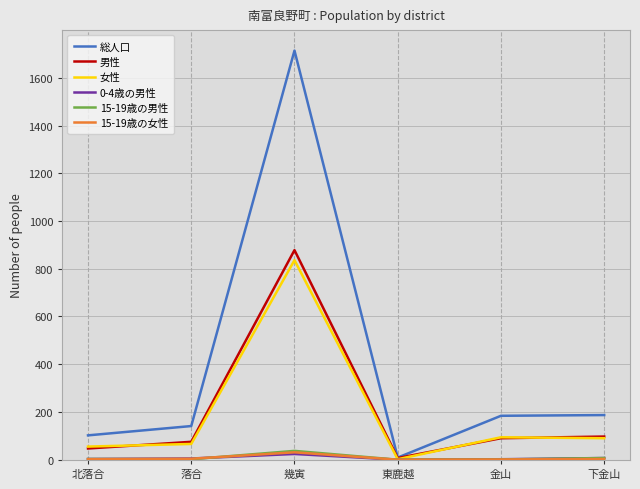

Which series has the largest range (max minus min)?

総人口